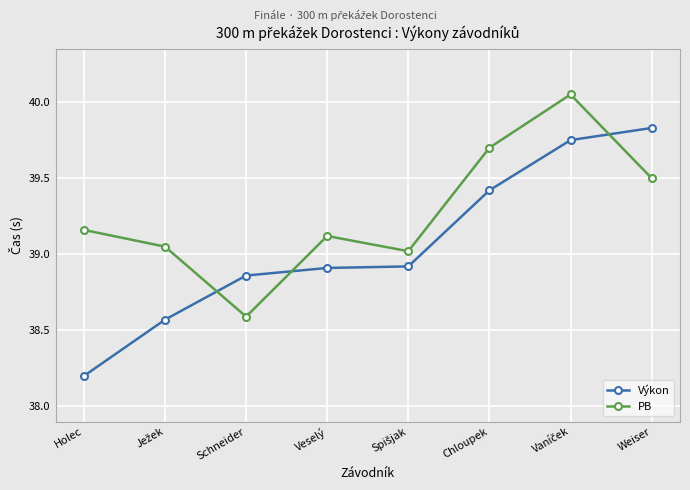

What is the average value of the Výkon series?

39.1